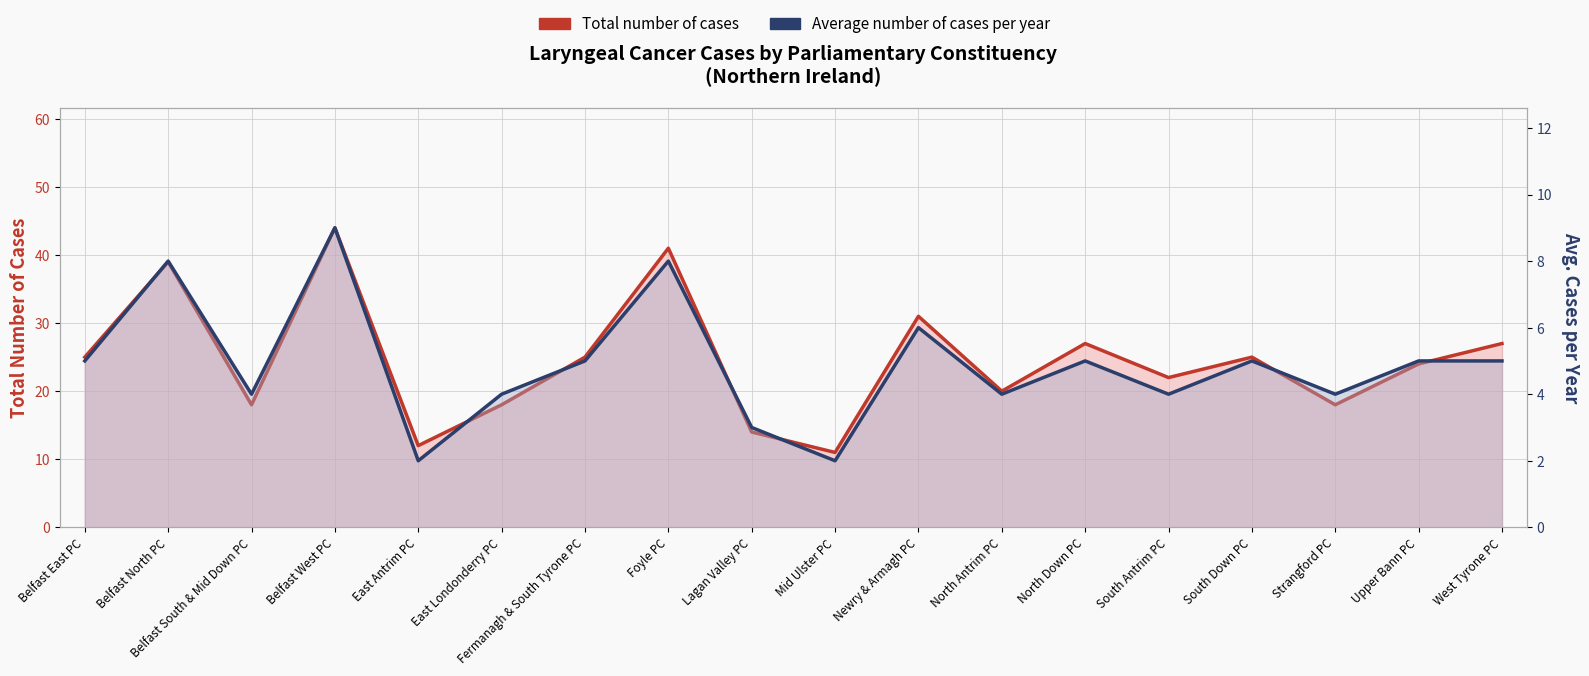

What position from the right is Belfast South & Mid Down PC?

16